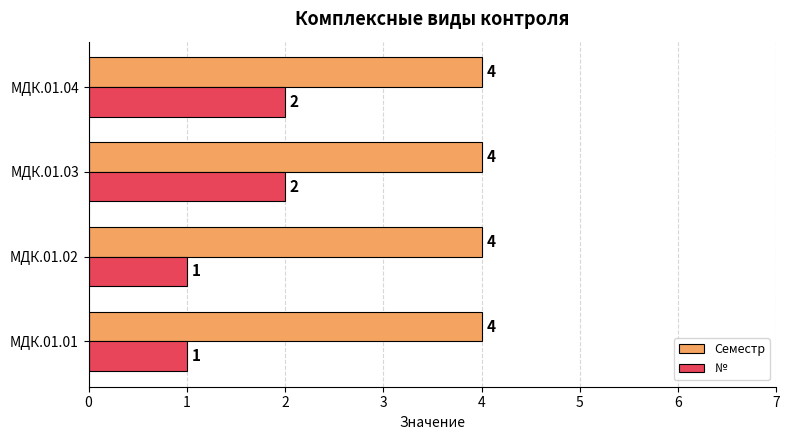

How many series are shown in this chart?

2